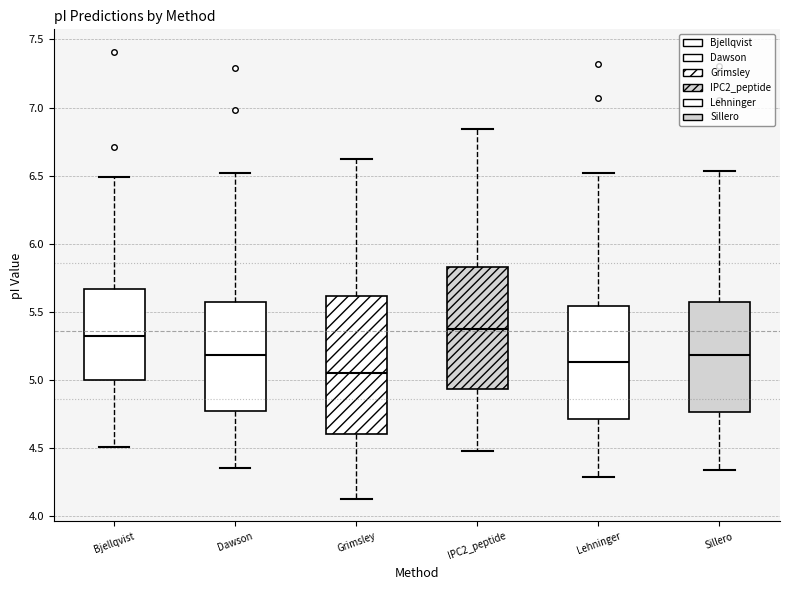

Where does the upper whisker of the box for Lehninger end on the y-axis? The values are not printed on the chart, so give them approximately, as read against the axis.

6.50